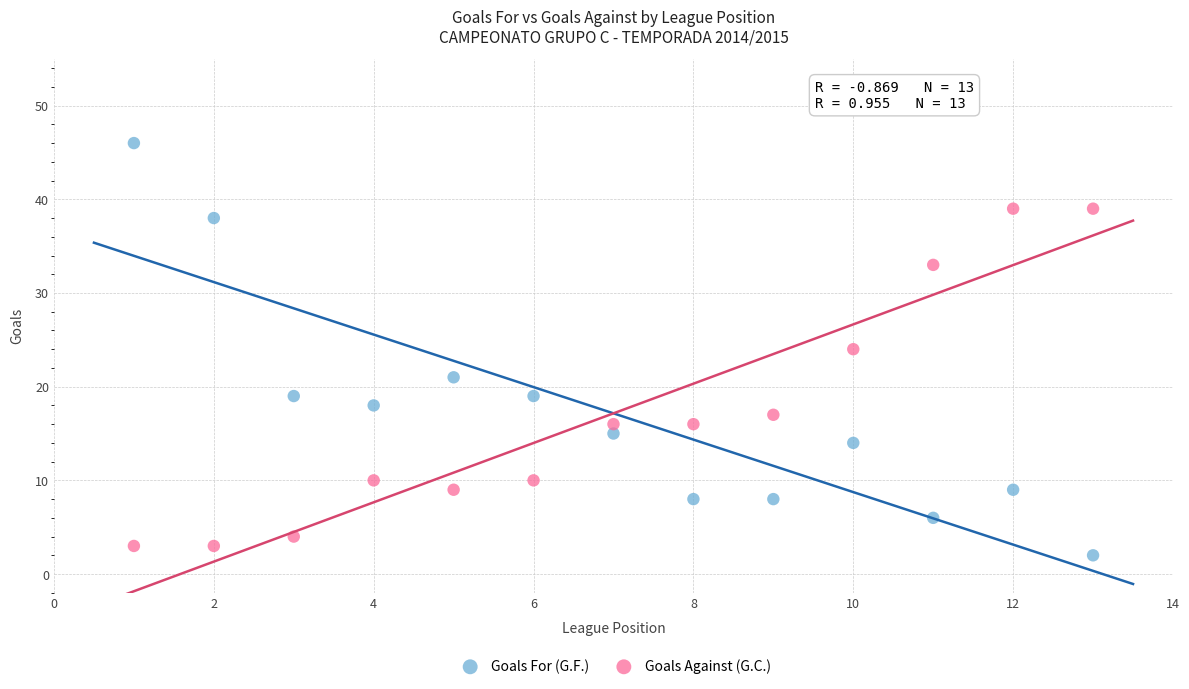

Which series contains the highest Y value?

Goals For (G.F.)